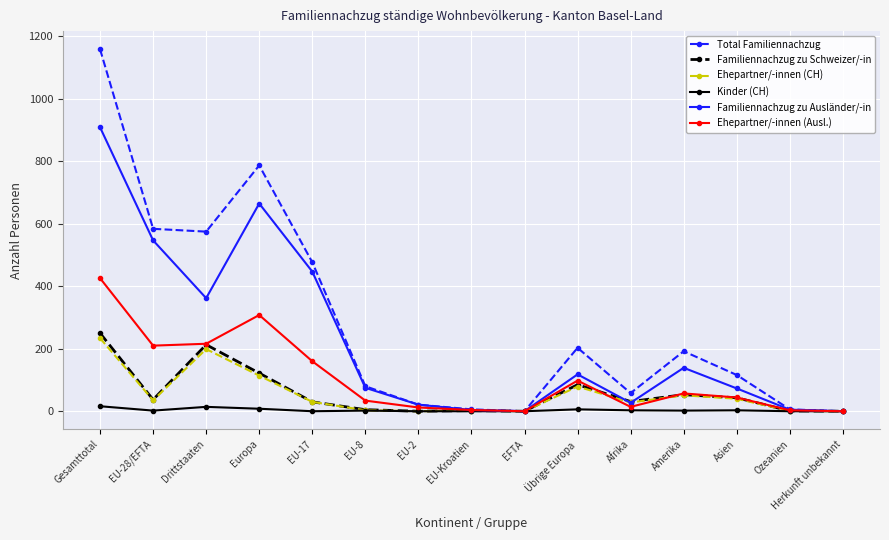

What is the greatest value displayed?

1159